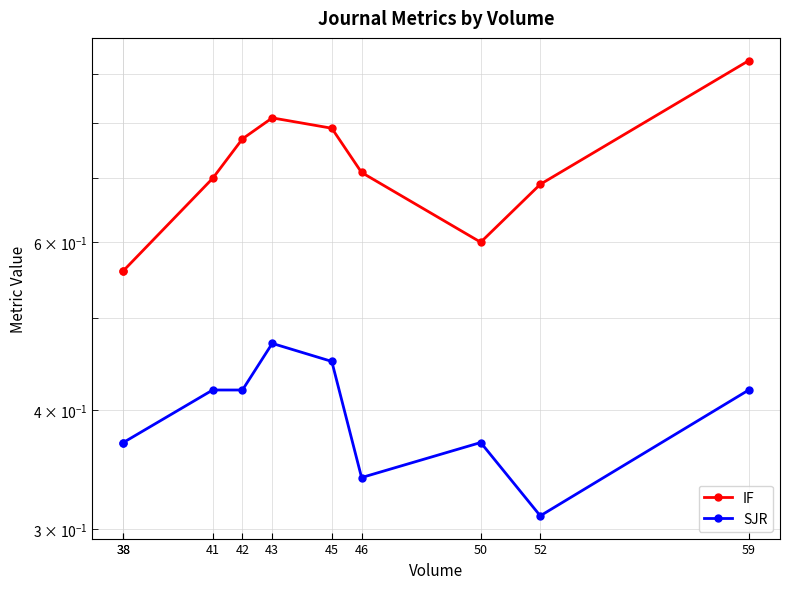

What is the difference between the IF values at 59 and 46?

0.2